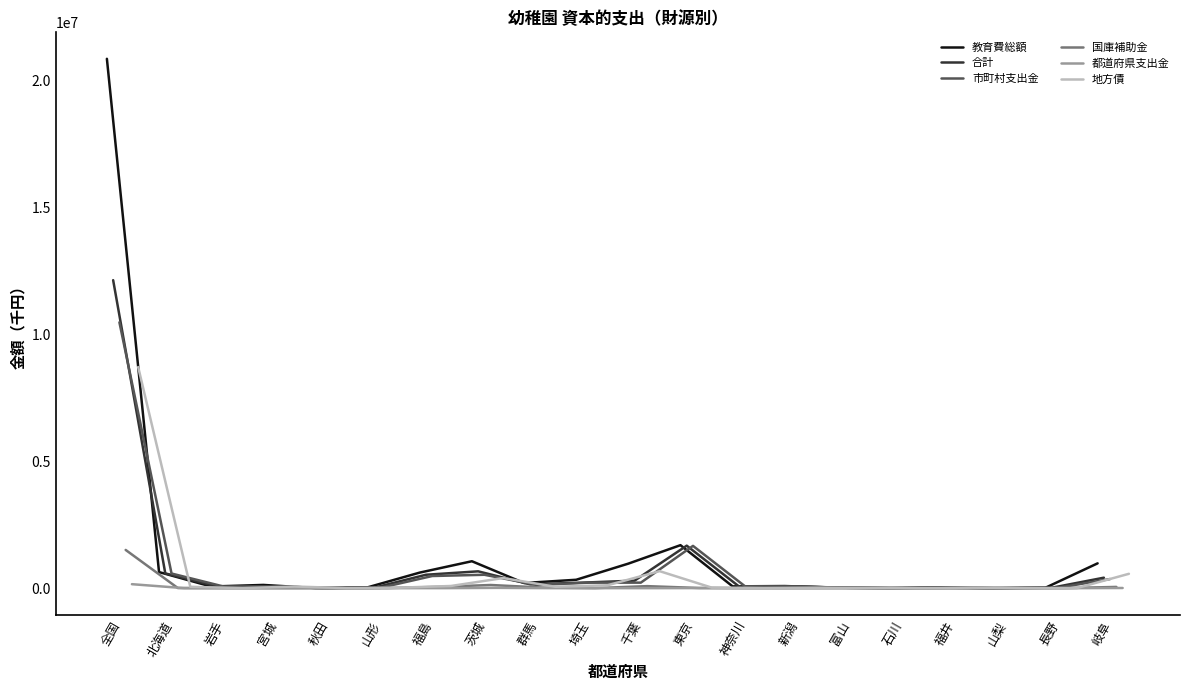

What is the maximum value for 教育費総額?

20840316